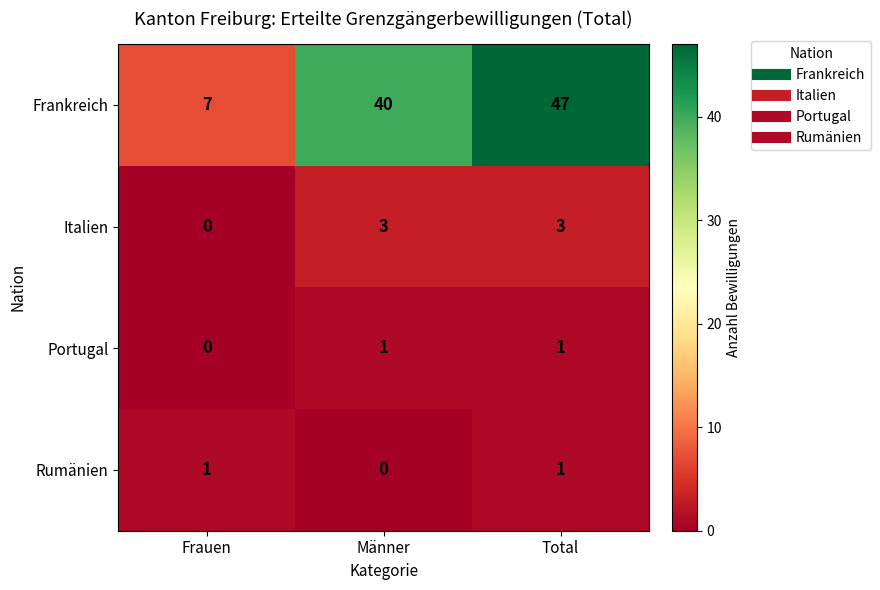

At which label does Frankreich reach its peak?

Total